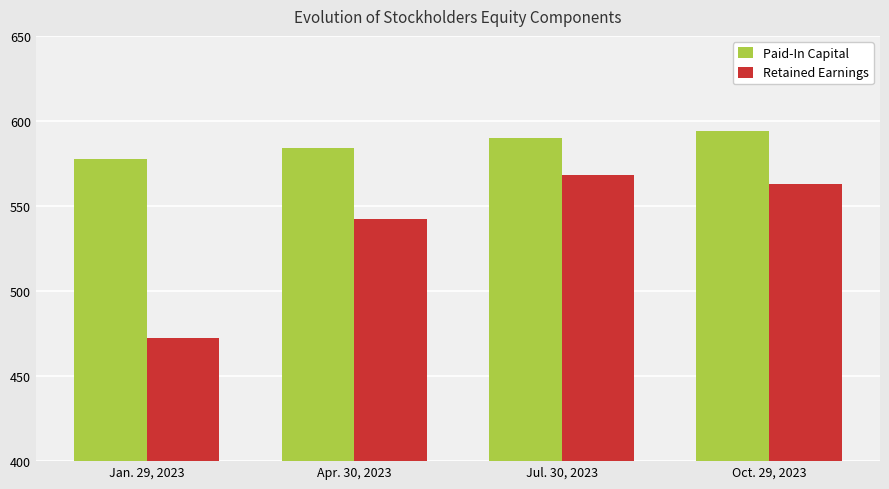

How many groups of bars are there?

4